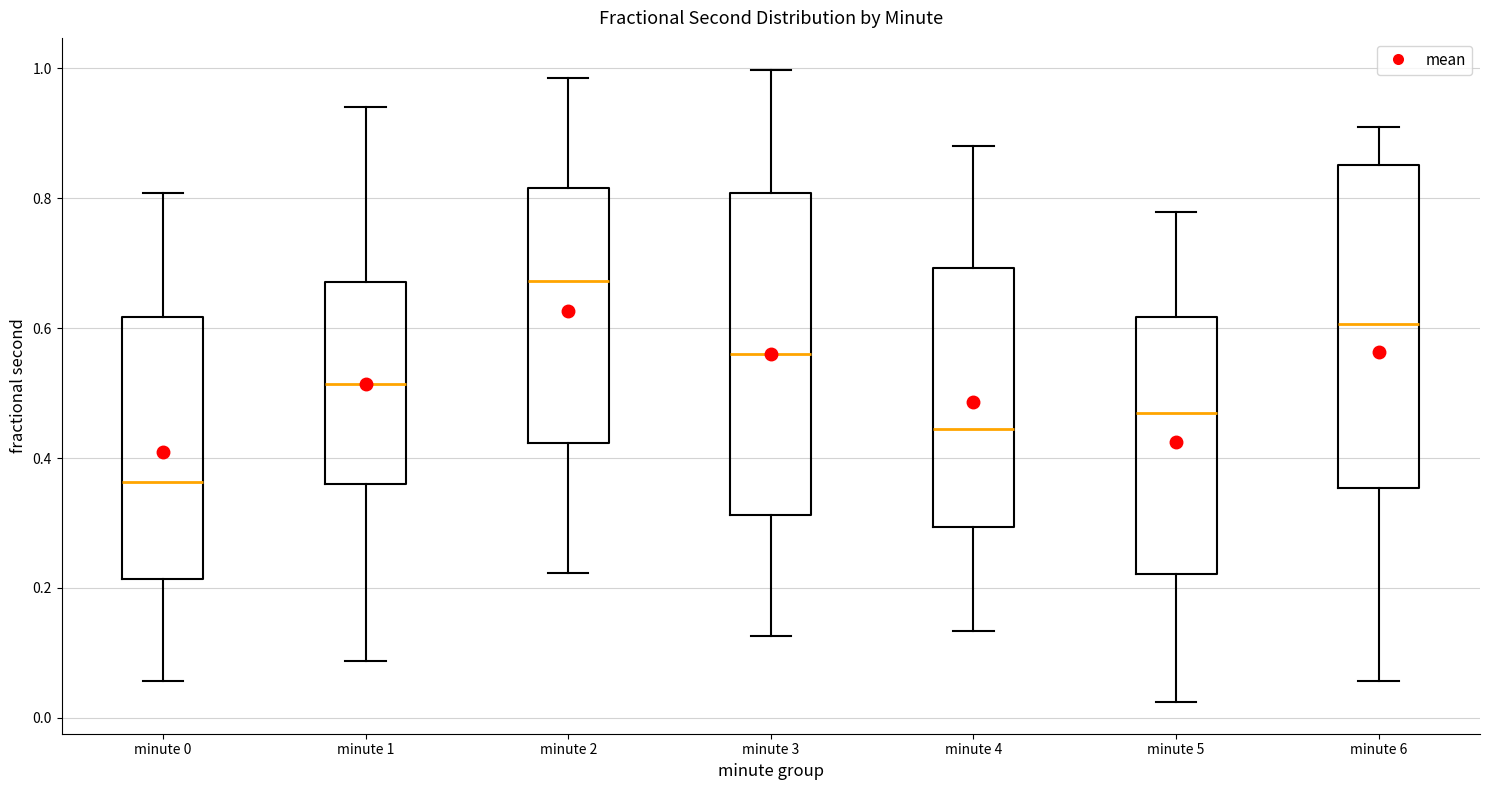

Which box's median line is the highest?

minute 2